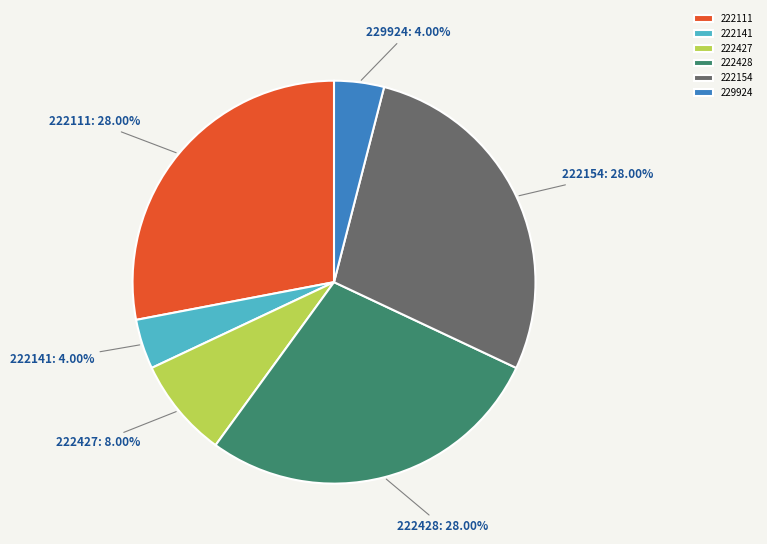

What is the ratio of the value at 222427 to the value at 229924?

2.0